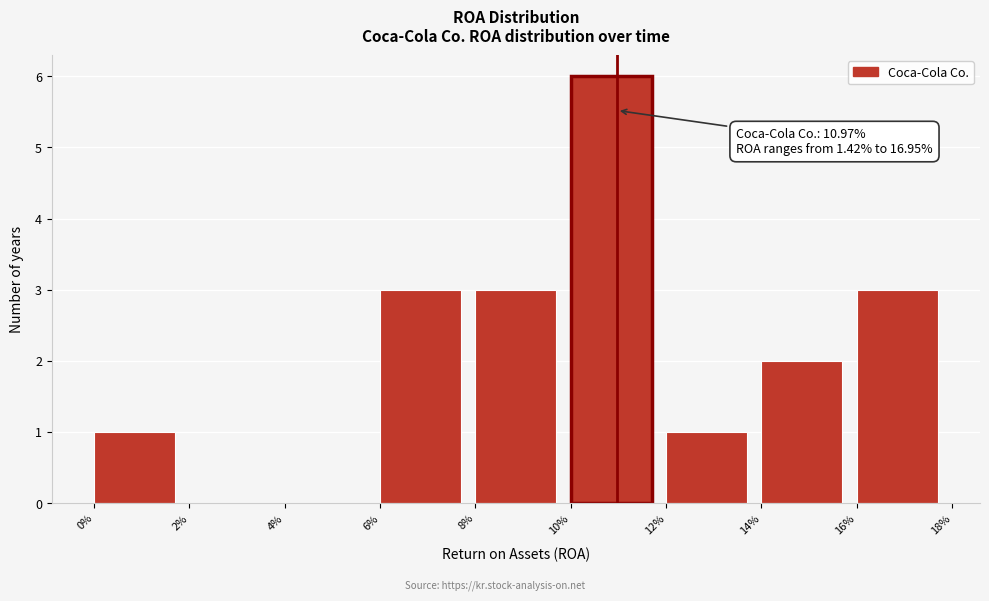

Reading left to right, list all the values displayed in this chart.

0%=1	2%=0	4%=0	6%=3	8%=3	10%=6	12%=1	14%=2	16%=3